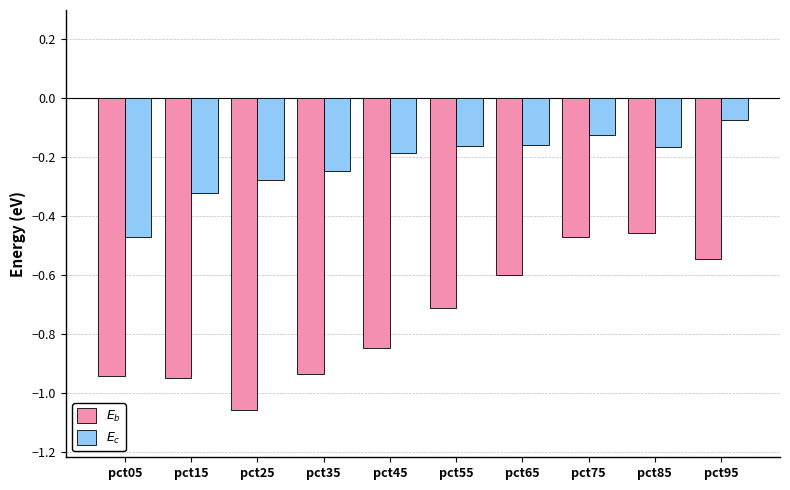

Is it true that $E_c$ equals -0.2 at pct05?

False